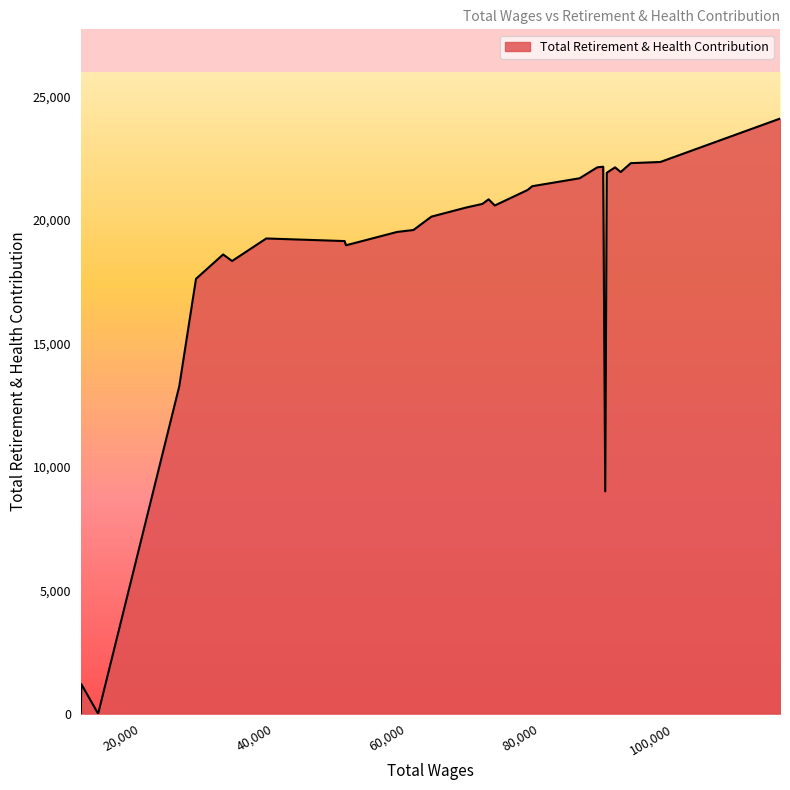

What is the difference between the maximum and minimum values?

24113